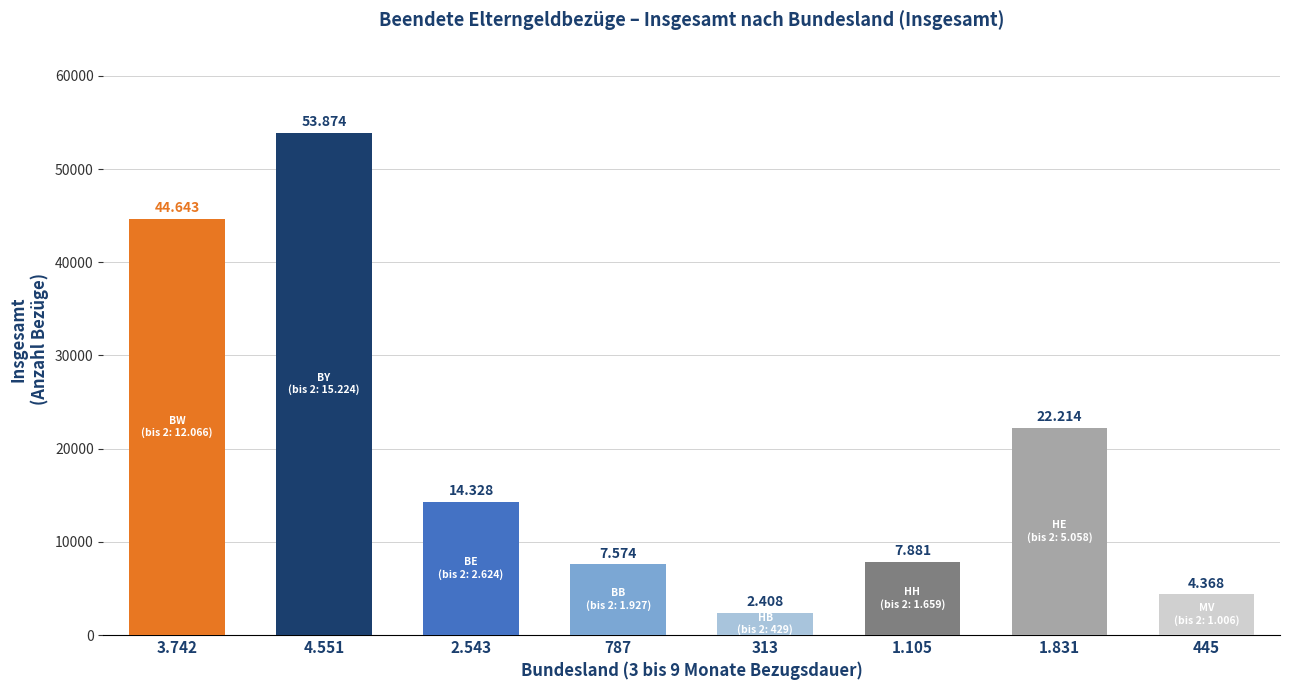

How many bars are there in total?

8